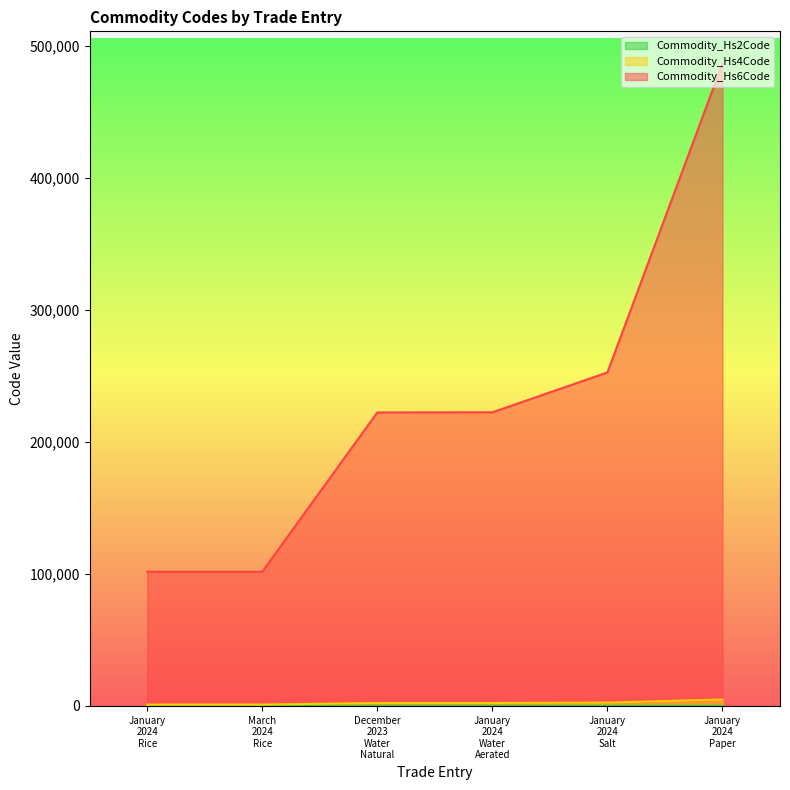

What are all the series names shown in the legend?

Commodity_Hs6Code, Commodity_Hs4Code, Commodity_Hs2Code